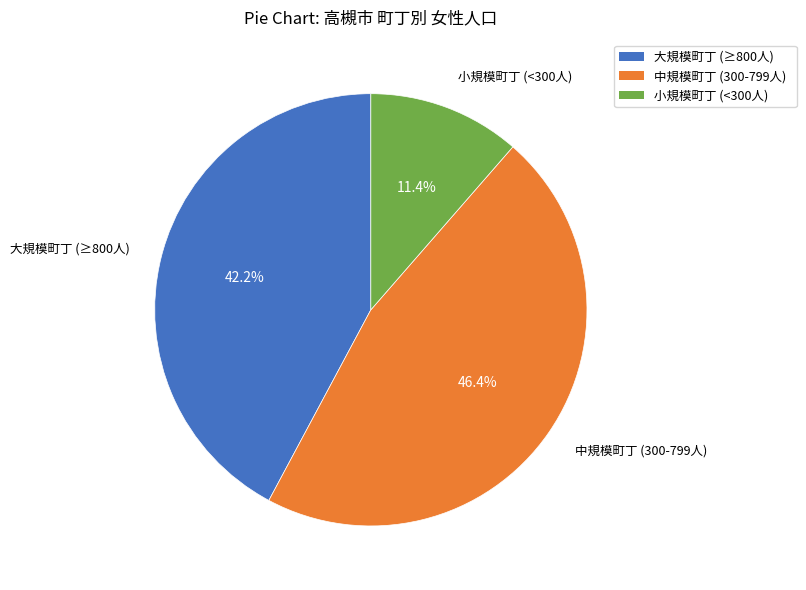

How many segments does this pie chart have?

3